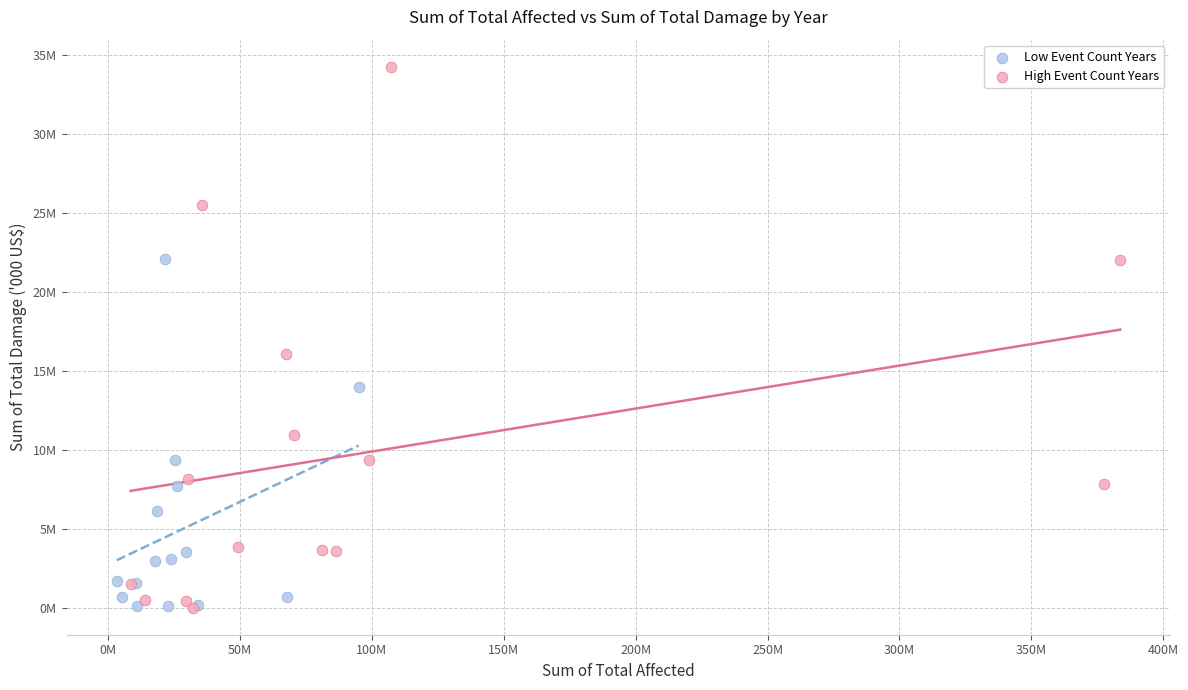

Which series reaches the maximum Y coordinate?

High Event Count Years